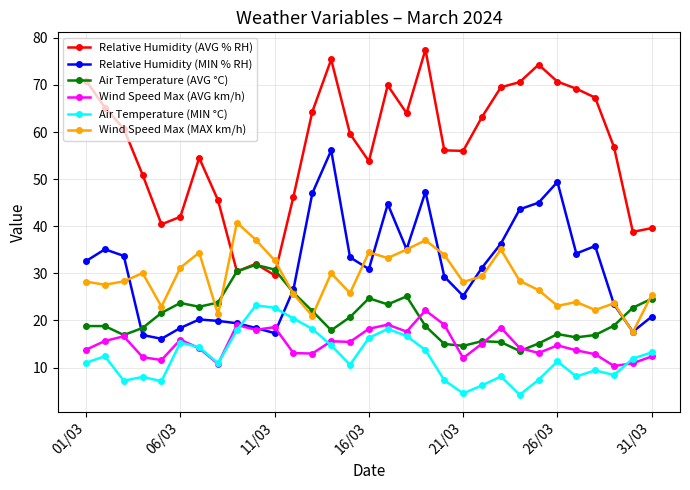

Which series has the largest total across all categories?

Relative Humidity (AVG % RH)